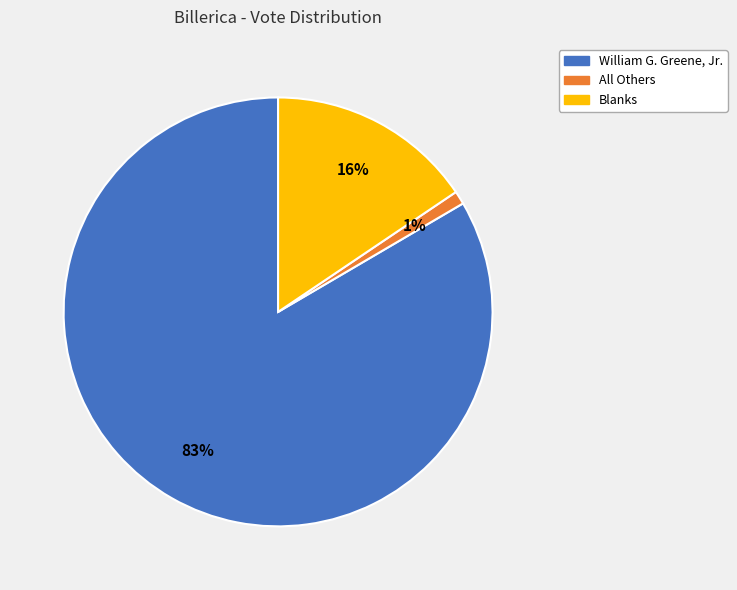

Is the sum of Blanks and All Others greater than half?

No